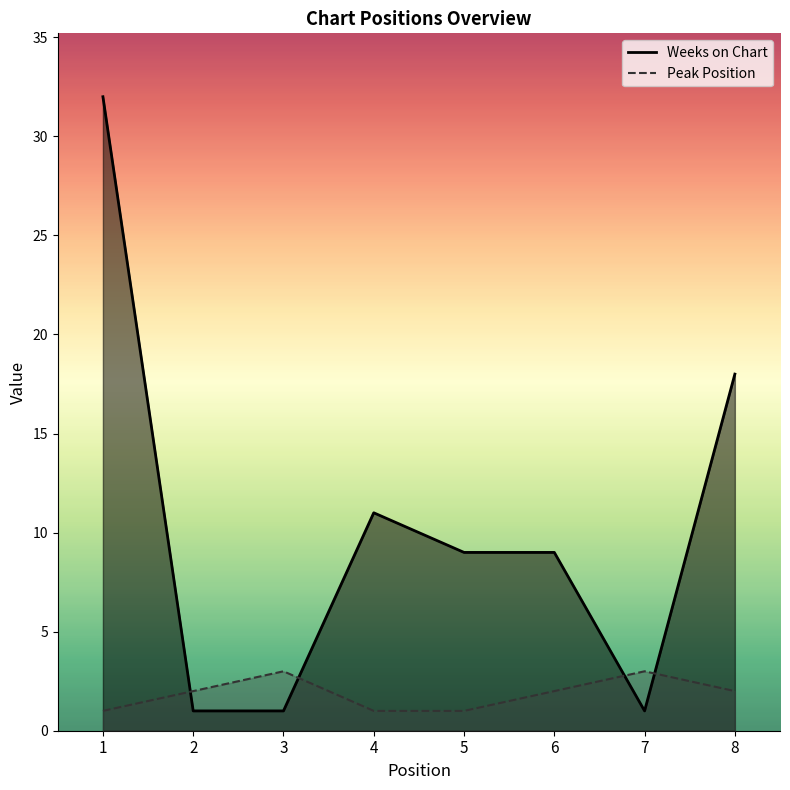

What is the value of the Peak Position point at the 3rd from the left?

3